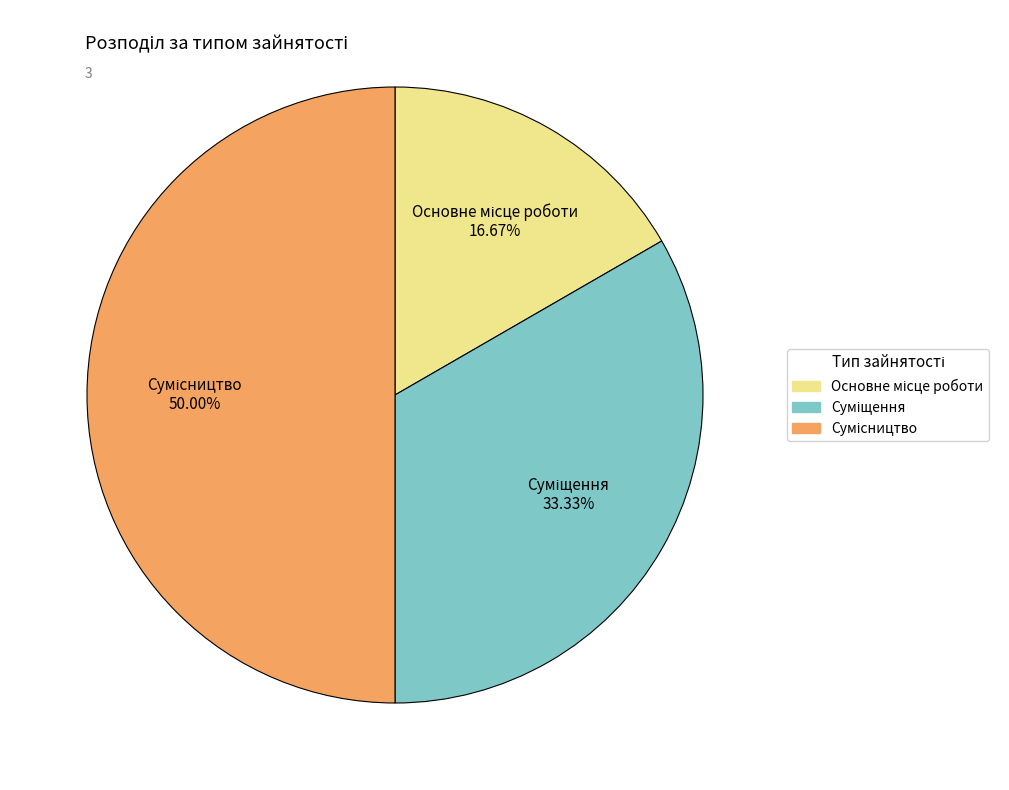

Is it true that Суміщення is 20% of the pie?

False